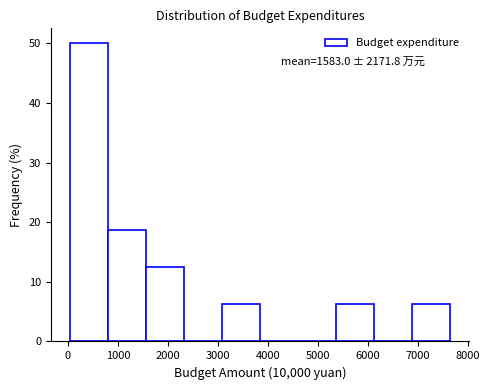

Which range on the x-axis has the tallest bar?

0 to 800